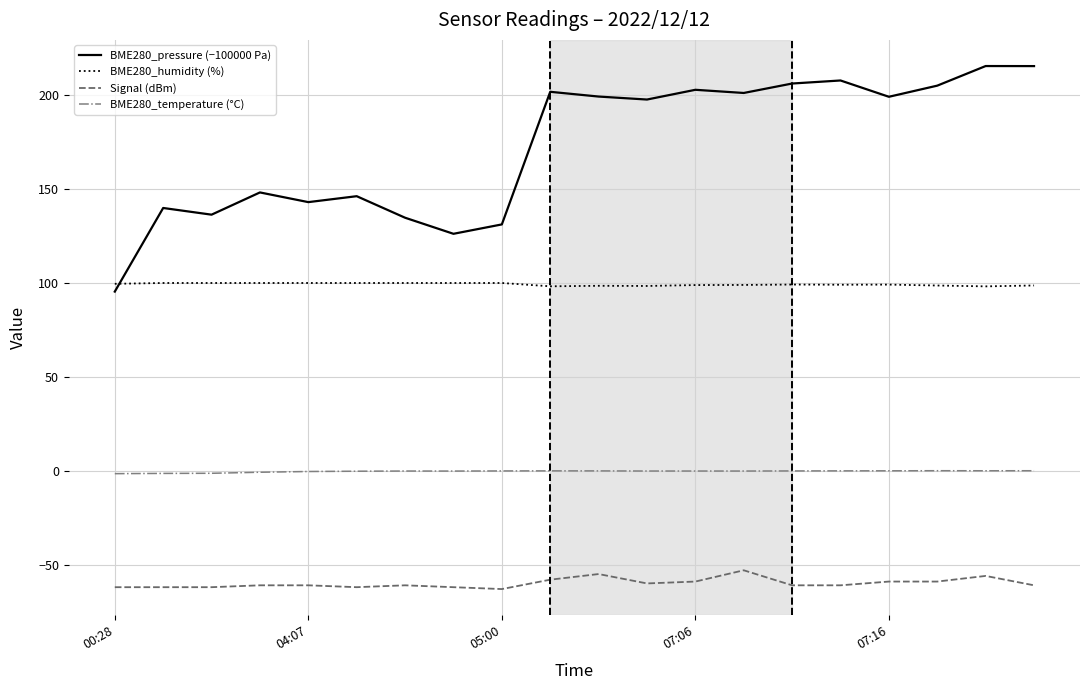

Rank the series by their average value, from lowest to highest.

Signal (dBm), BME280_temperature (°C), BME280_humidity (%), BME280_pressure (−100000 Pa)